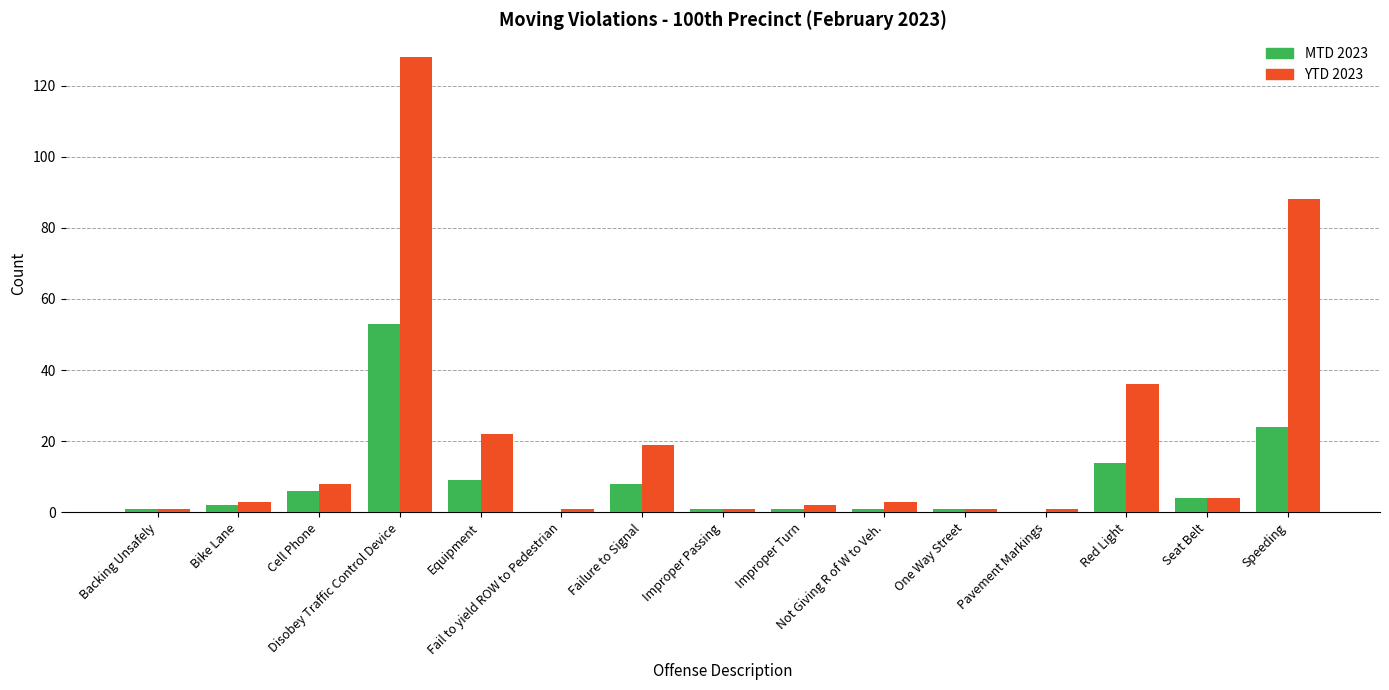

What is the sum of all MTD 2023 values?

125